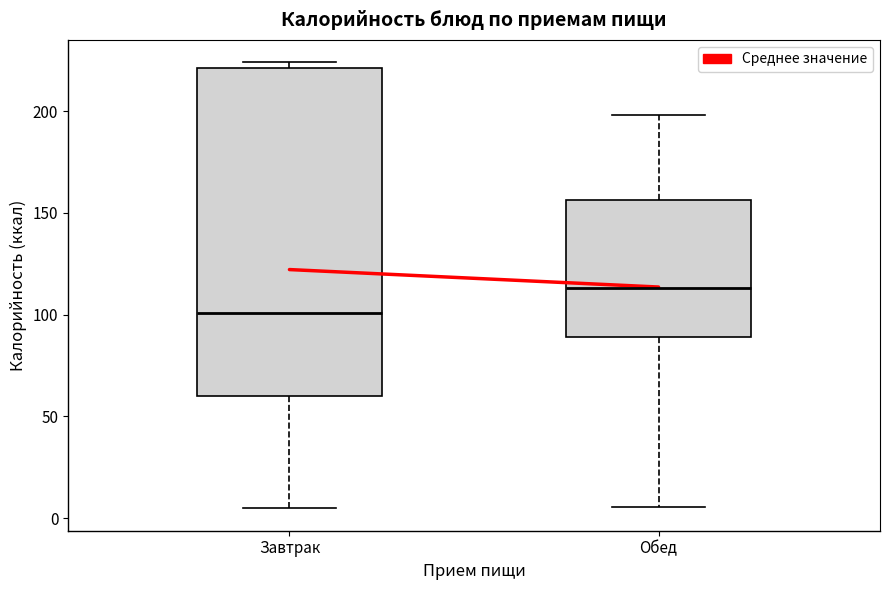

Reading left to right, transcribe this box plot: for each box, give where its median line is, the range the box spans, and where its two whiskers end, as read against the y-axis. The values are not printed on the chart, so give them approximately, as read against the axis.

Завтрак: median 100, box 60 to 220, whiskers 5 to 225
Обед: median 115, box 90 to 155, whiskers 5 to 200